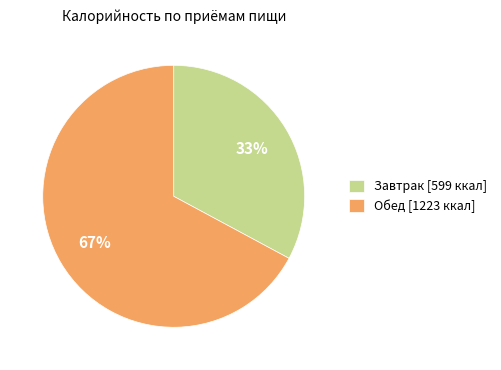

Which slice is the largest?

Обед